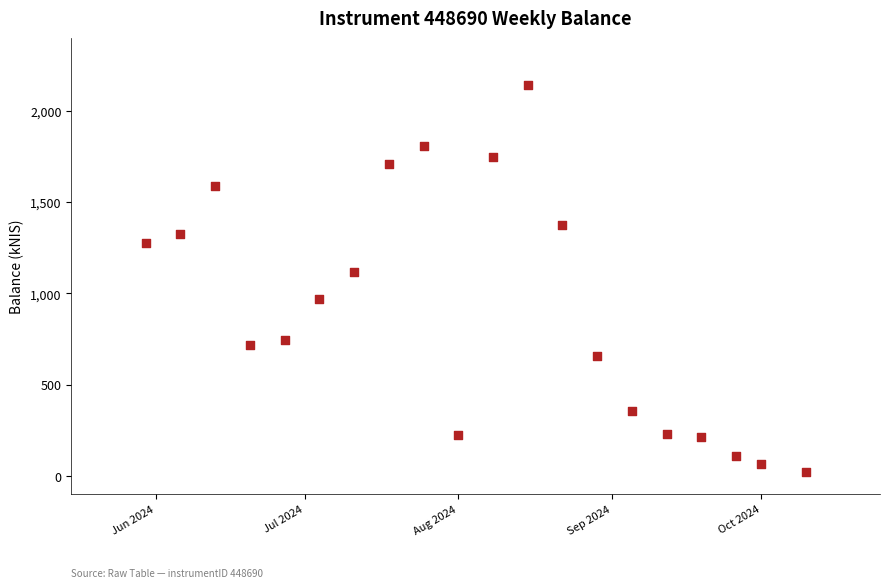

What Y value in the scatter plot is closest to 1082?

1114.4